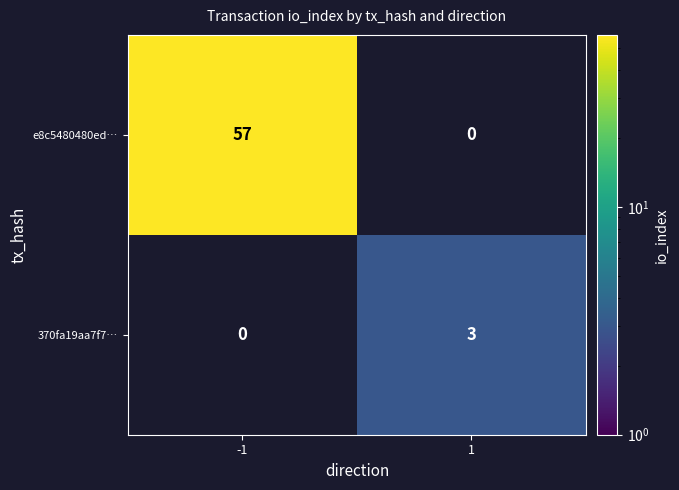

How many distinct data groups are displayed?

2